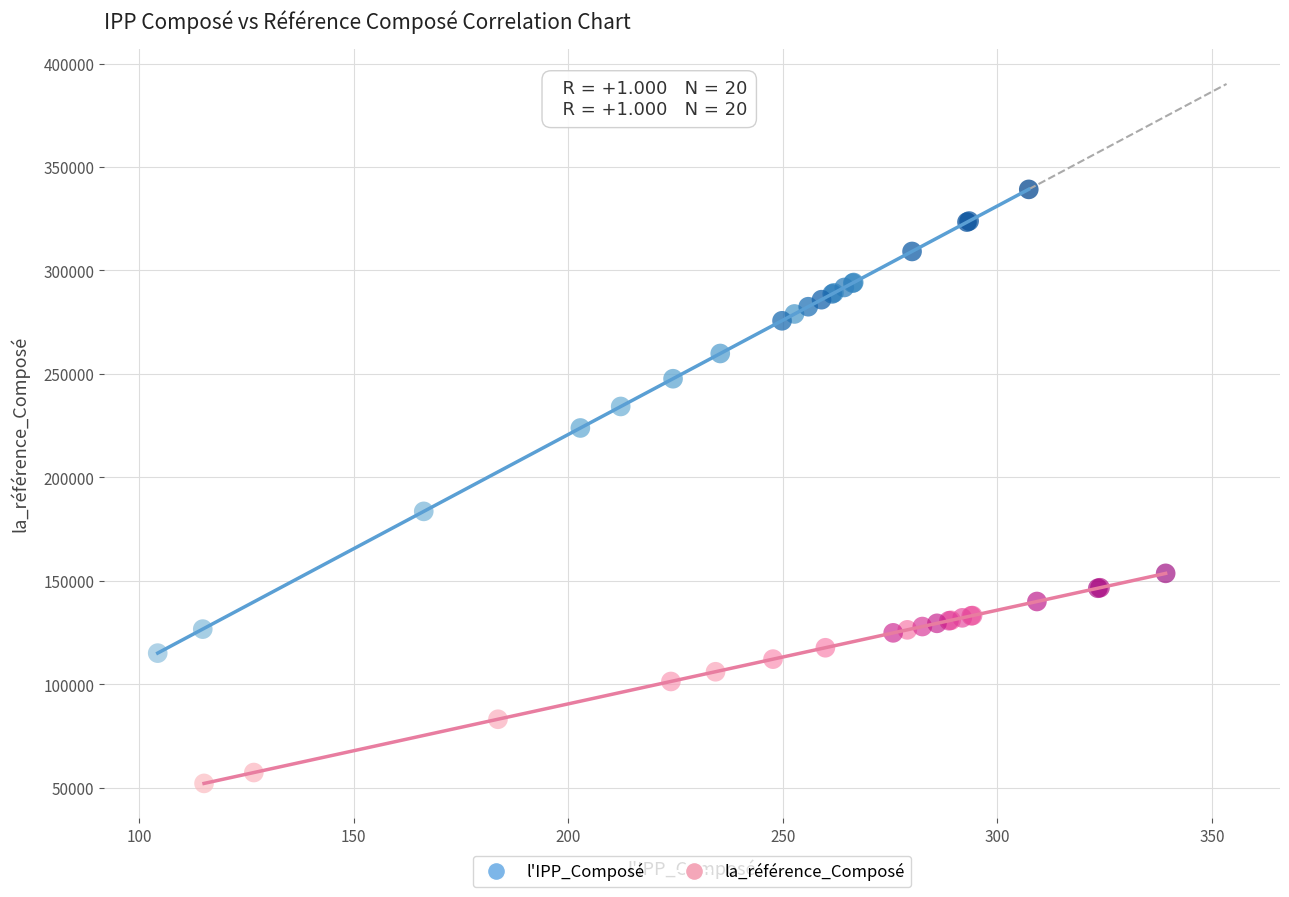

Which series reaches the minimum Y coordinate?

la_référence_Composé